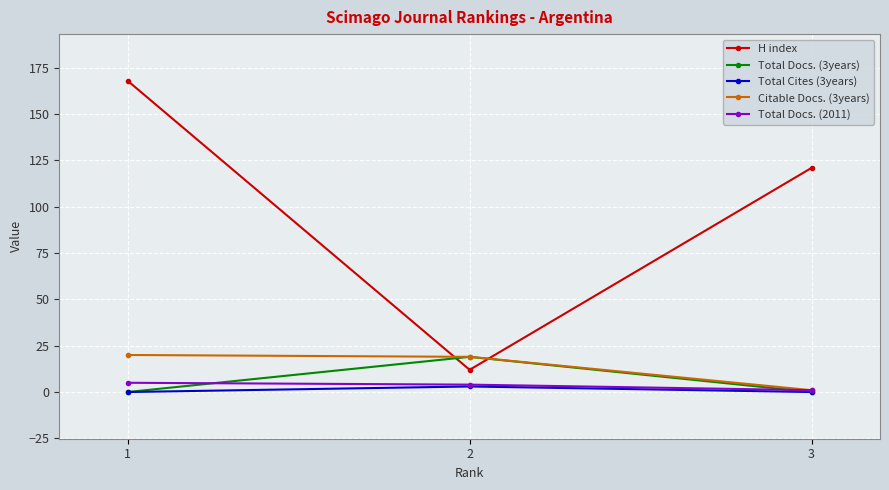

What value does the Citable Docs. (3years) series have at 2, to the nearest 10?

20